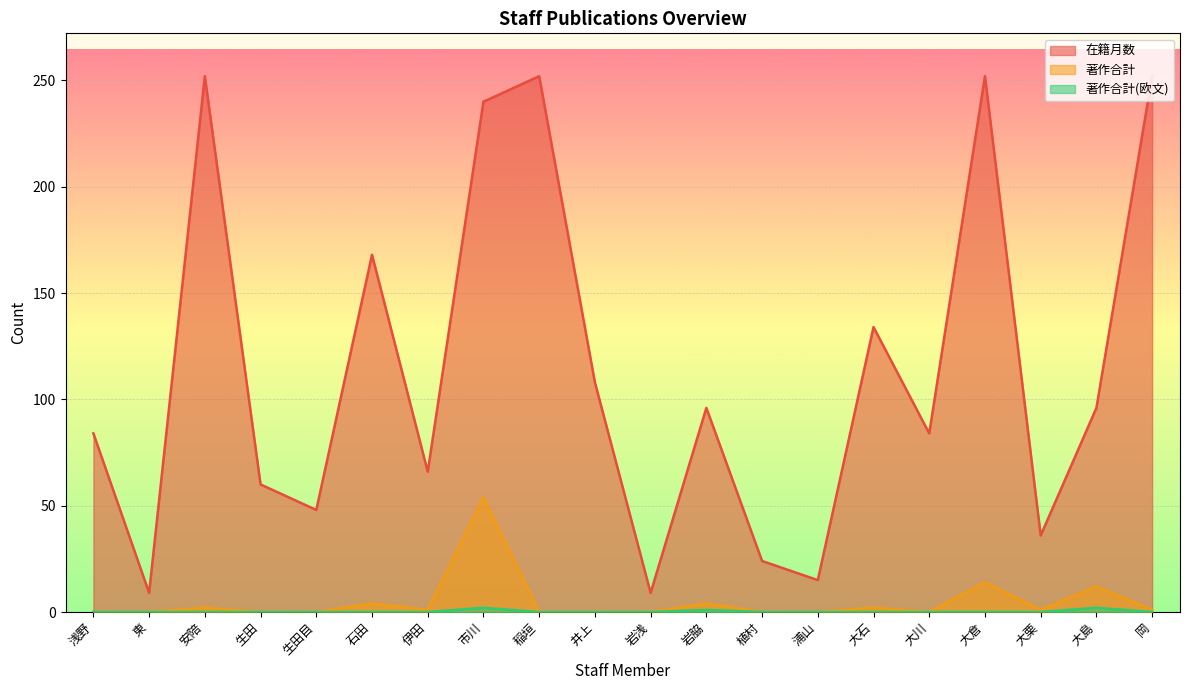

Which category has the lowest value in the 在籍月数 series?

東